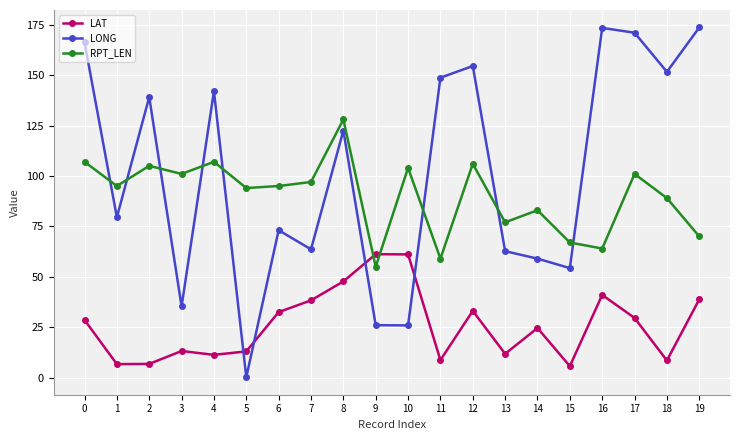

True or false: RPT_LEN and LONG intersect in this chart.

True